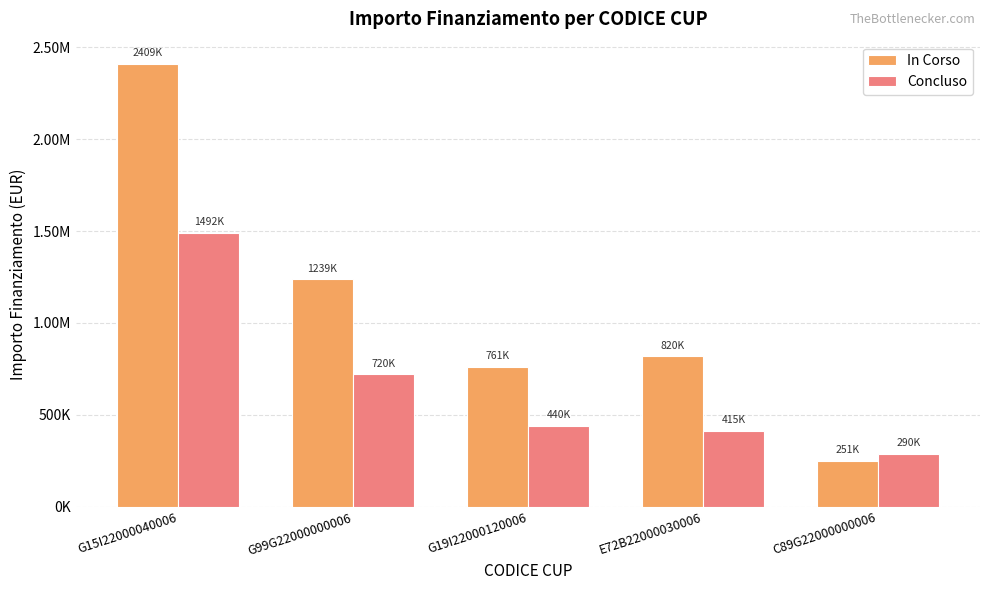

The value of In Corso at G19I22000120006 is 1016875.2. True or false?

False